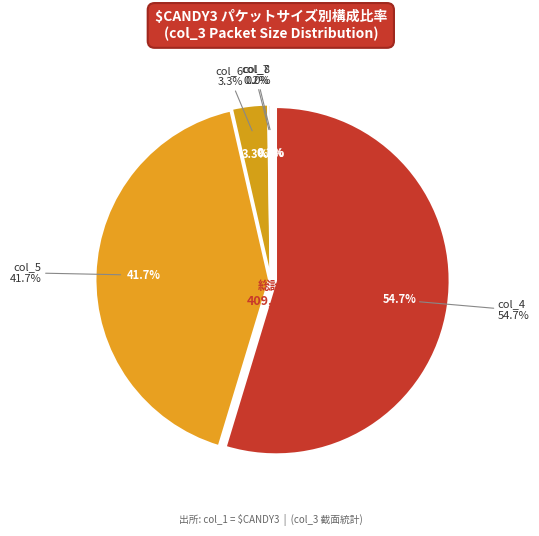

To the nearest percent, what percentage of the pie is 47470?

5%